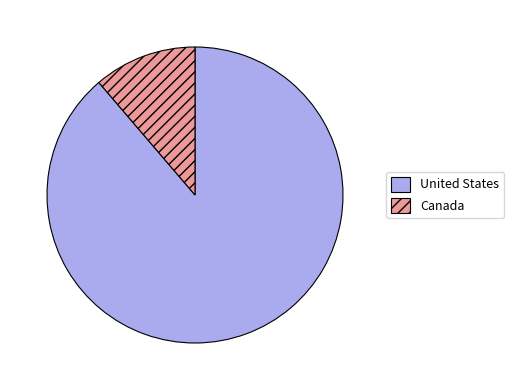

Which slice is the largest?

United States